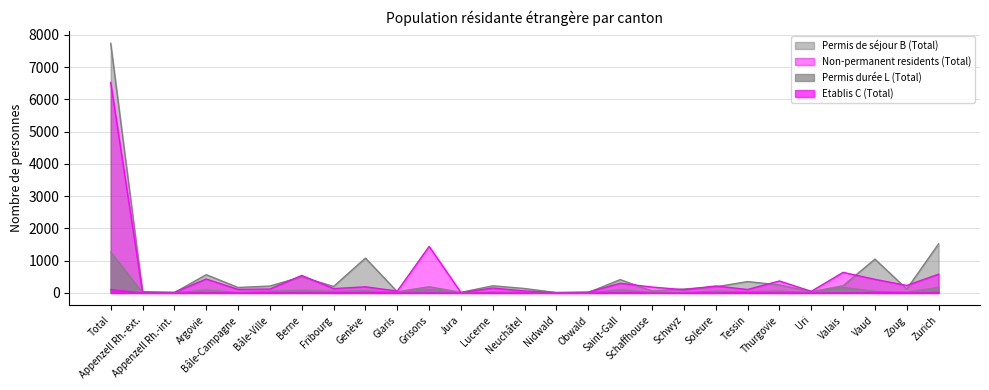

List the labels in order of Etablis C (Total) value, largest first.

Total, Zurich, Vaud, Genève, Saint-Gall, Tessin, Argovie, Bâle-Ville, Berne, Fribourg, Grisons, Zoug, Bâle-Campagne, Valais, Glaris, Lucerne, Neuchâtel, Schwyz, Appenzell Rh.-ext., Appenzell Rh.-int., Jura, Nidwald, Obwald, Schaffhouse, Soleure, Thurgovie, Uri